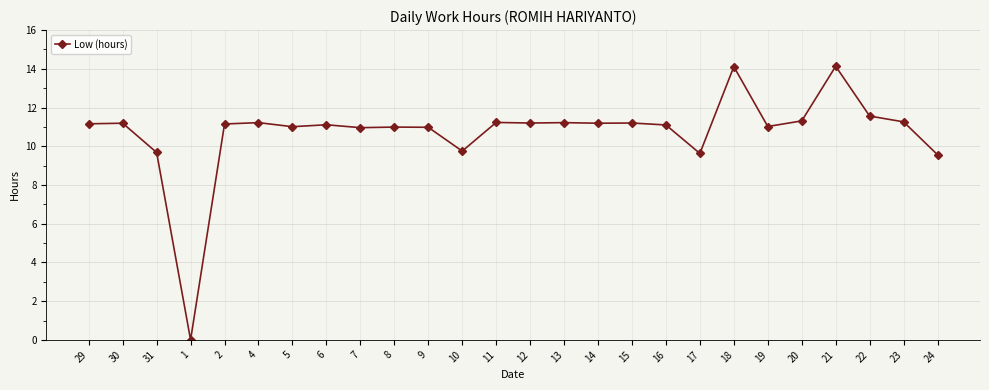

How many categories are shown in the chart?

26